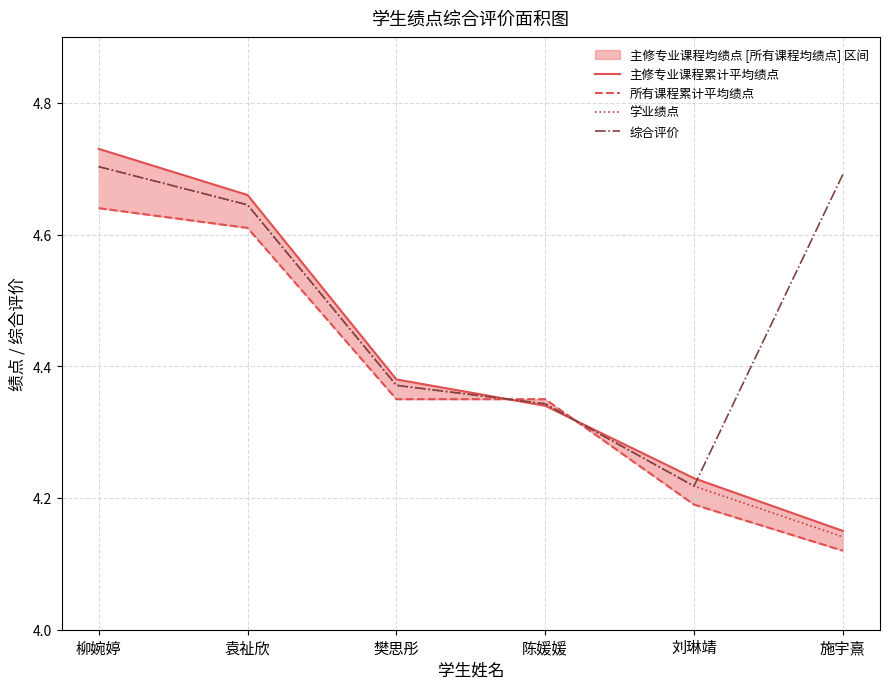

Is it true that 学业绩点 equals 4.6 at 袁祉欣?

True